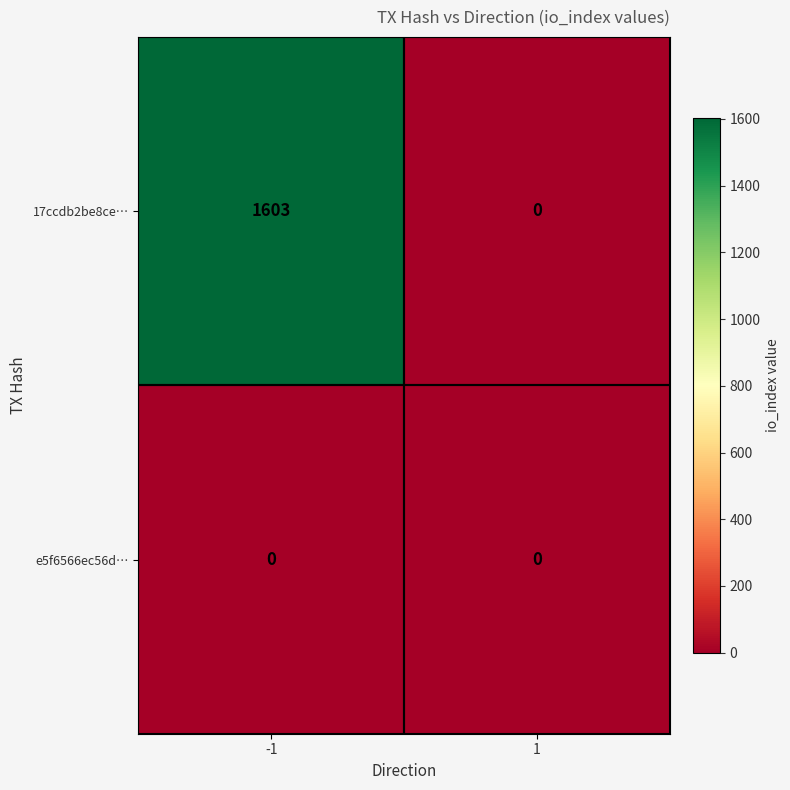

What is the greatest value displayed?

1603